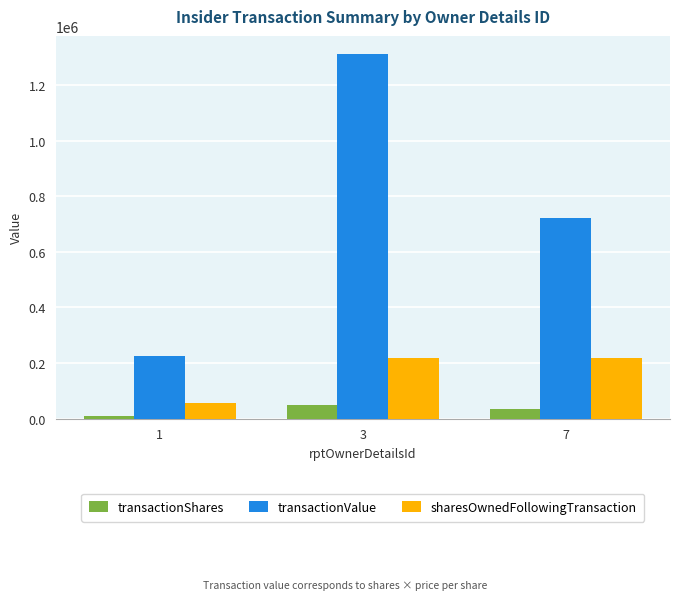

At which category is the sum across all series the highest?

3